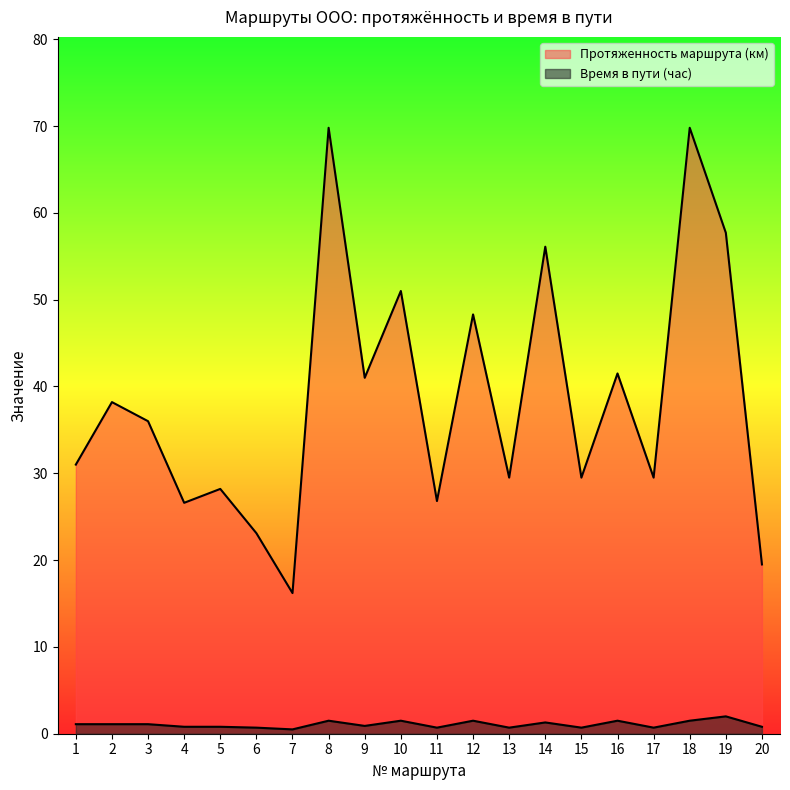

What is the minimum value for Протяженность маршрута (км)?

16.2